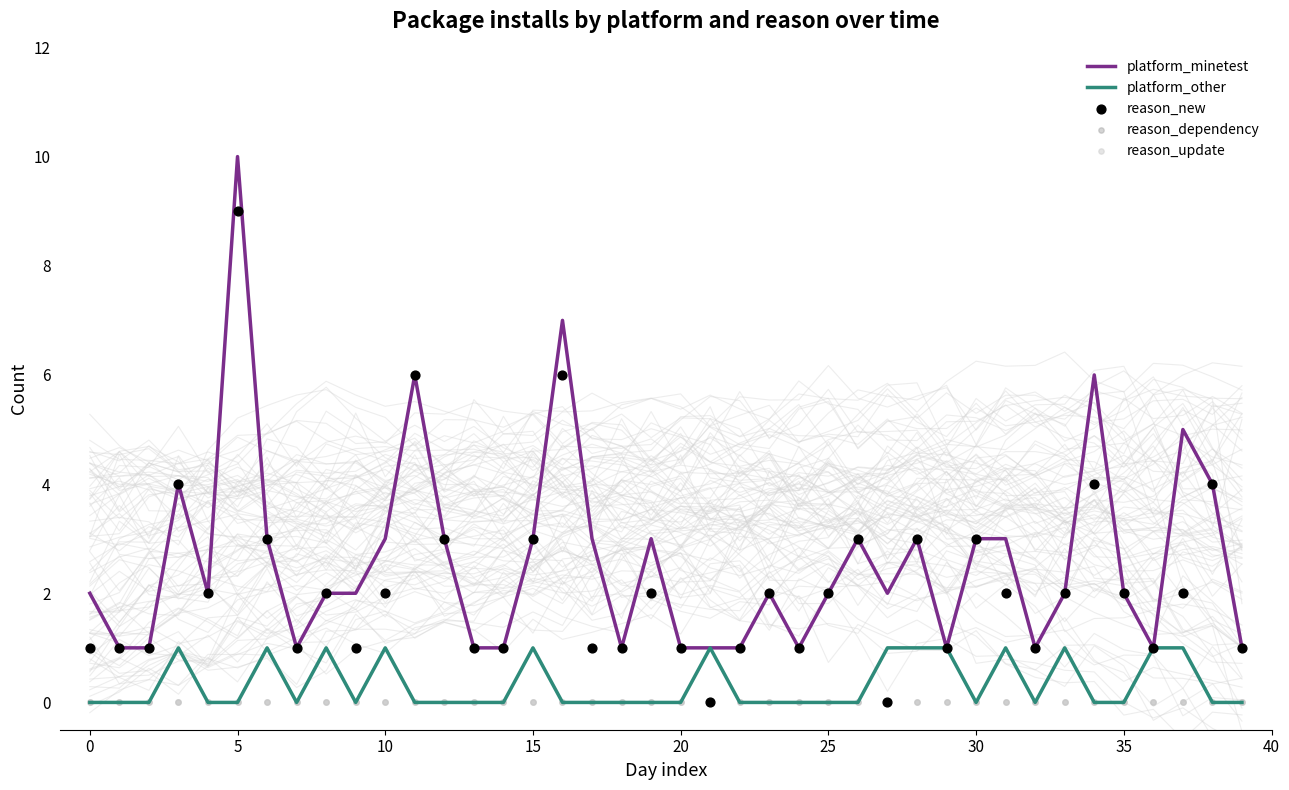

Which series contains the lowest Y value?

platform_other